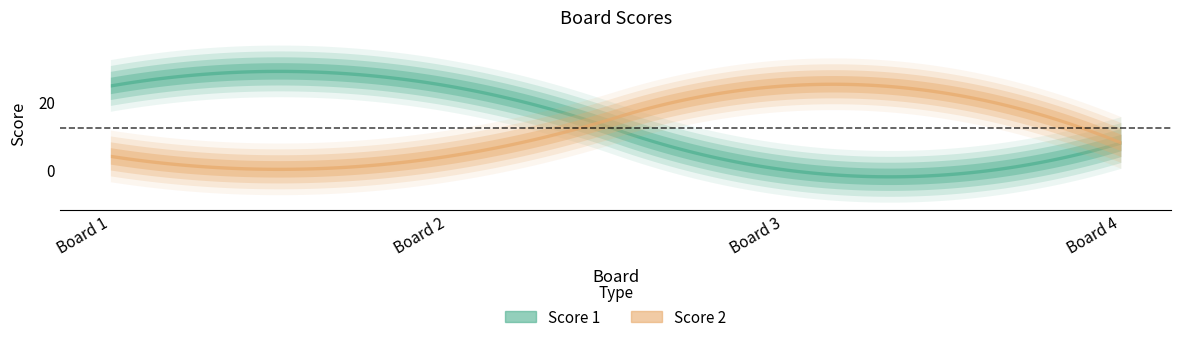

True or false: Score 1 has more than 0 points higher than both neighbors.

False